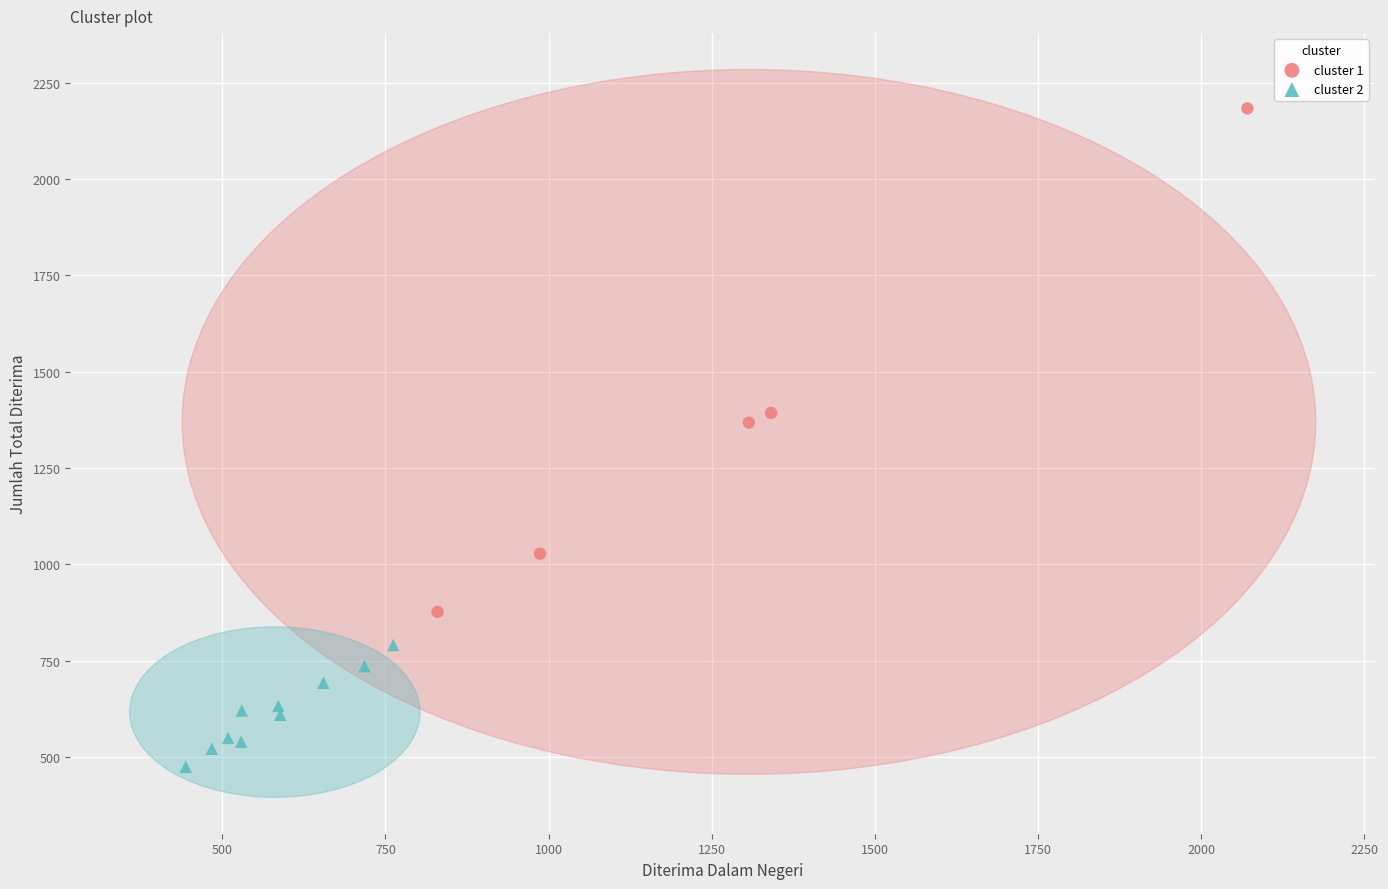

Which series has the largest Y range (max minus min)?

cluster 1